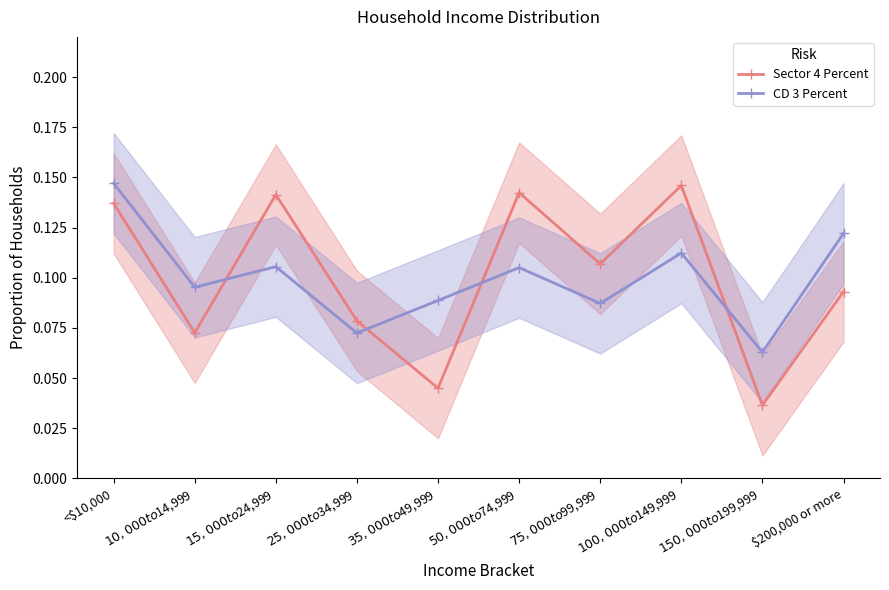

What position from the right is $200,000 or more?

1